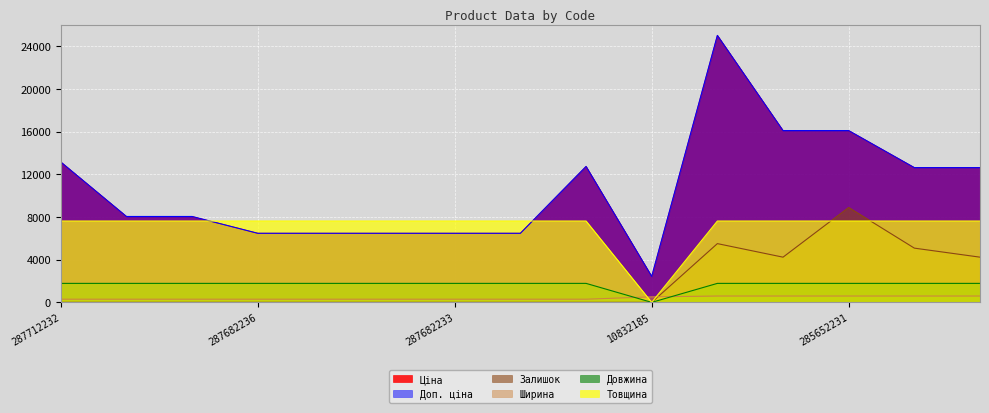

What is the average value of the Залишок series?

1862.0